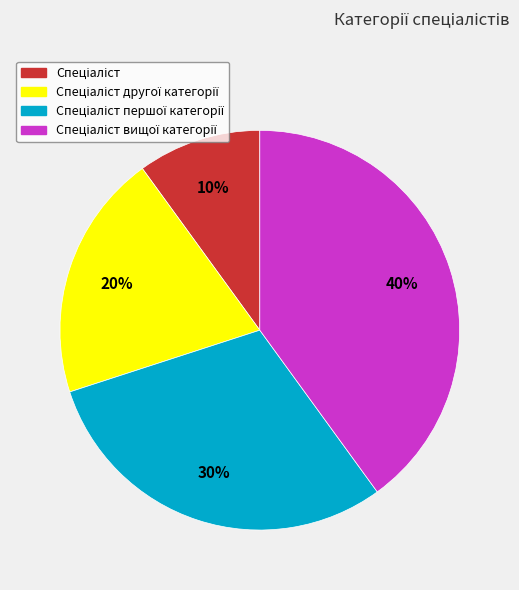

Does any single category account for the majority?

No